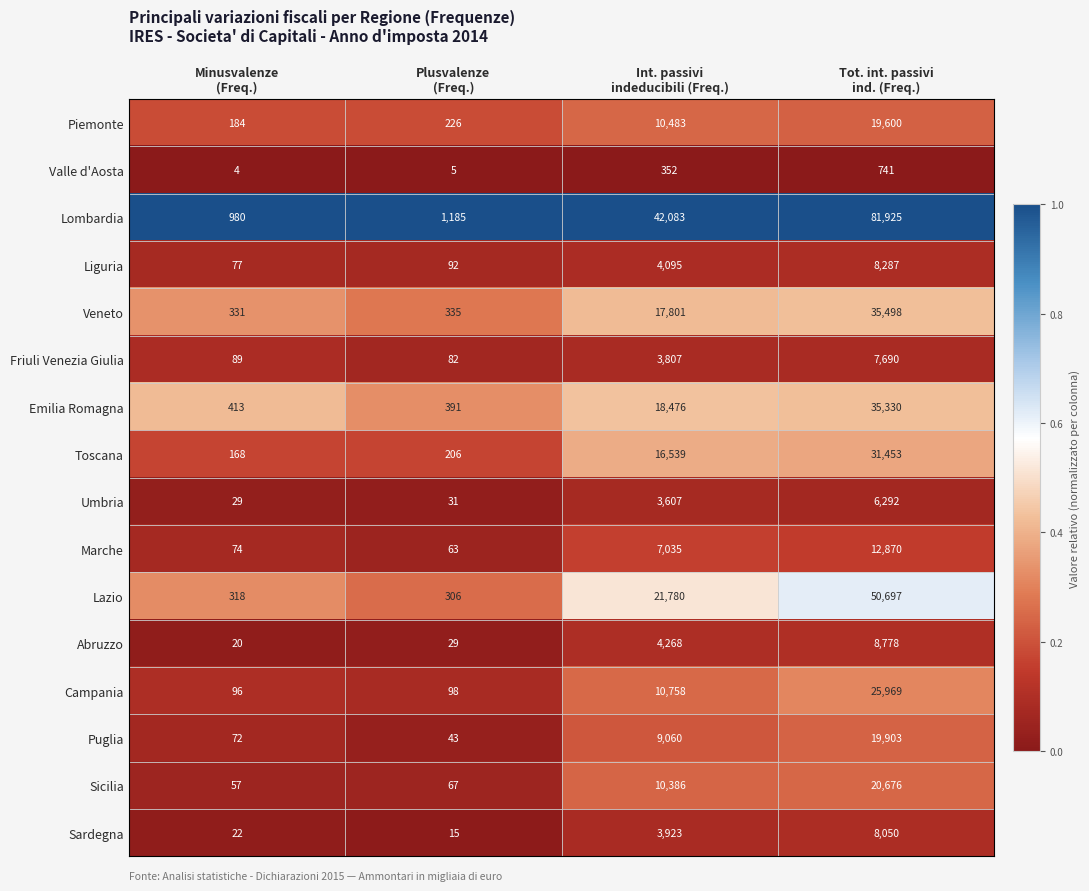

Which series has the largest total across all categories?

Lombardia